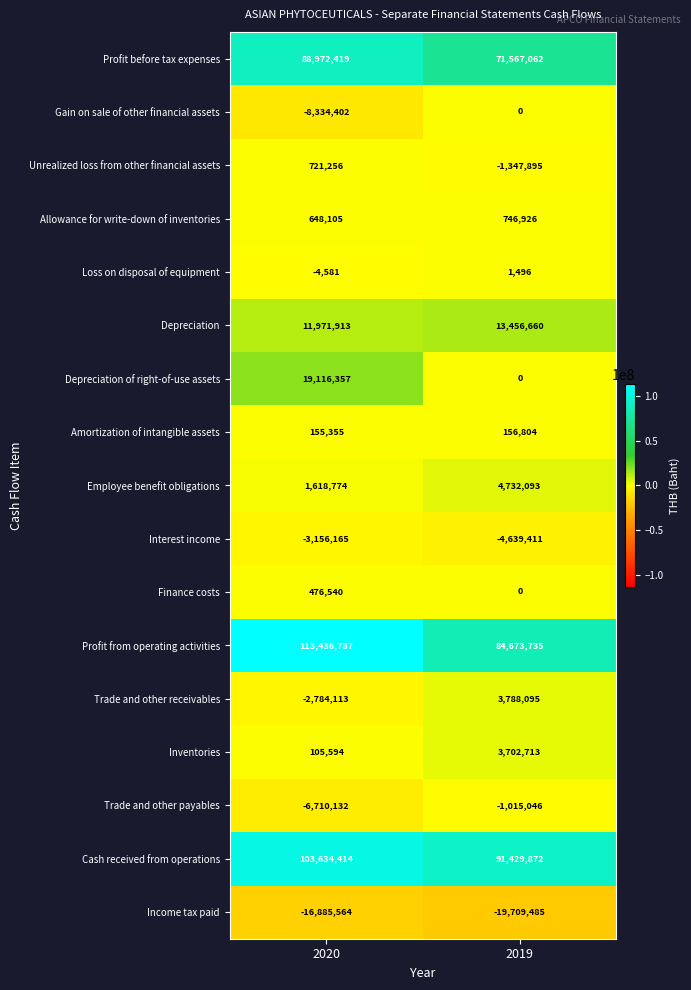

Which label corresponds to the largest value in the chart?

2020